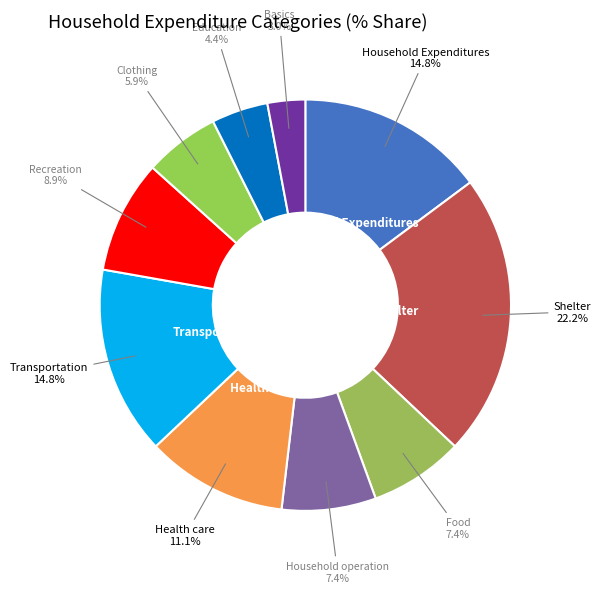

Which category has the biggest portion of the pie?

Shelter